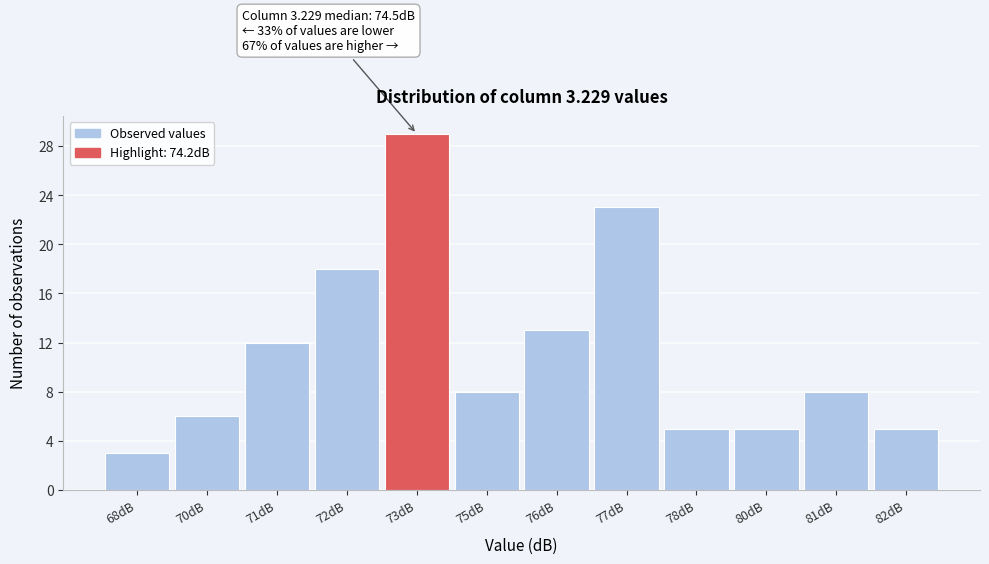

Reading left to right, extract all data points from this chart.

68dB=3	70dB=6	71dB=12	72dB=18	73dB=29	75dB=8	76dB=13	77dB=23	78dB=5	80dB=5	81dB=8	82dB=5